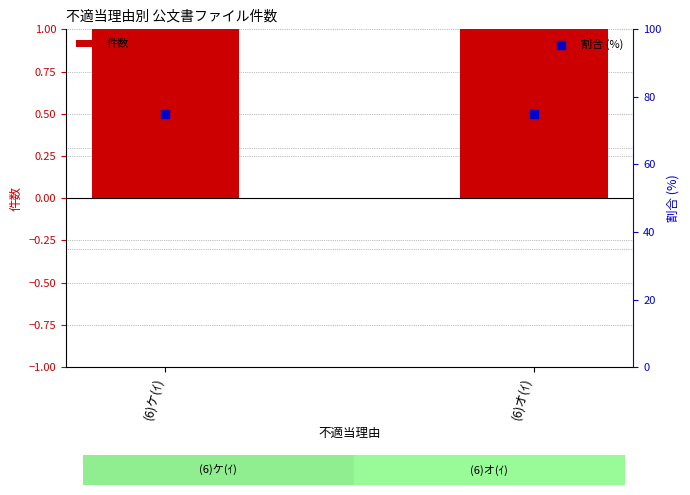

Which series contains the highest Y value?

割合 (%)